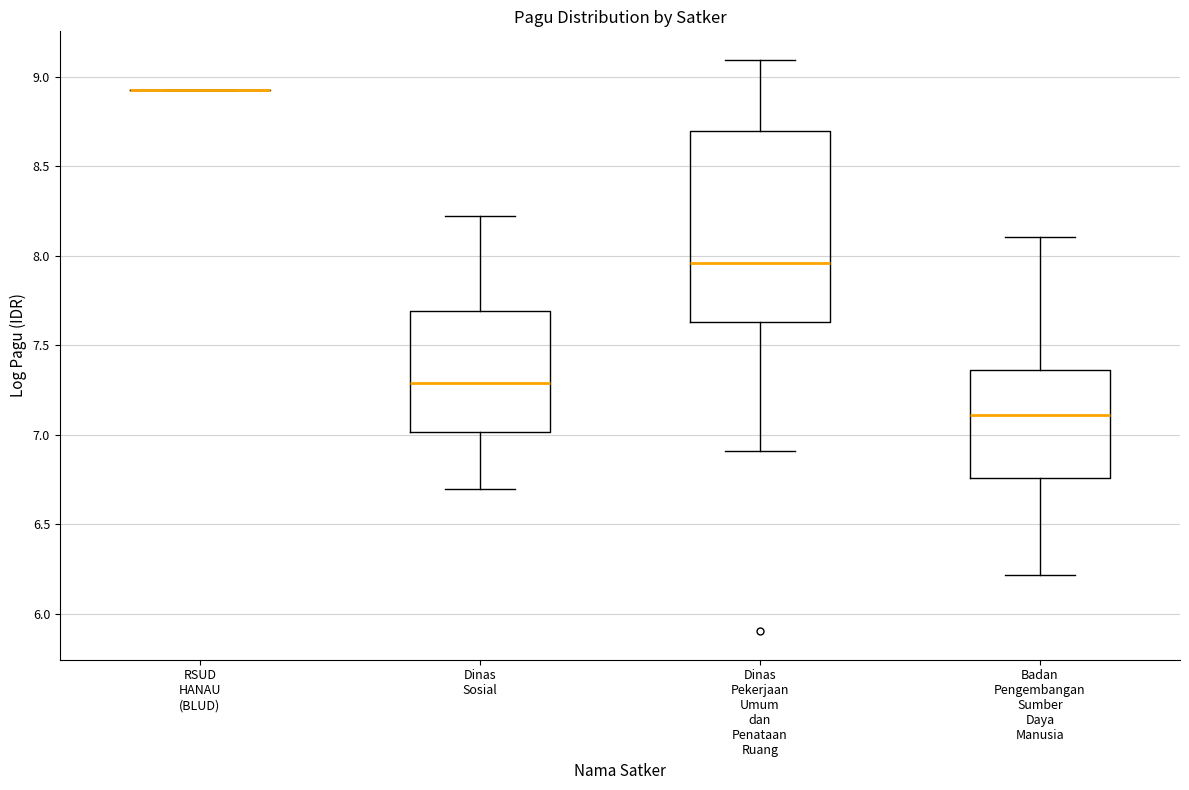

Where is the lower edge of the box for Dinas Sosial on the y-axis? The values are not printed on the chart, so give them approximately, as read against the axis.

7.00